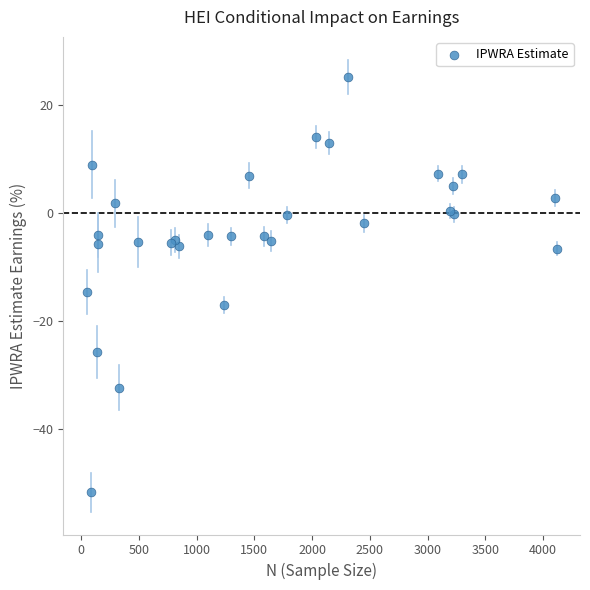

What Y value in the scatter plot is closest to -13?

-14.6